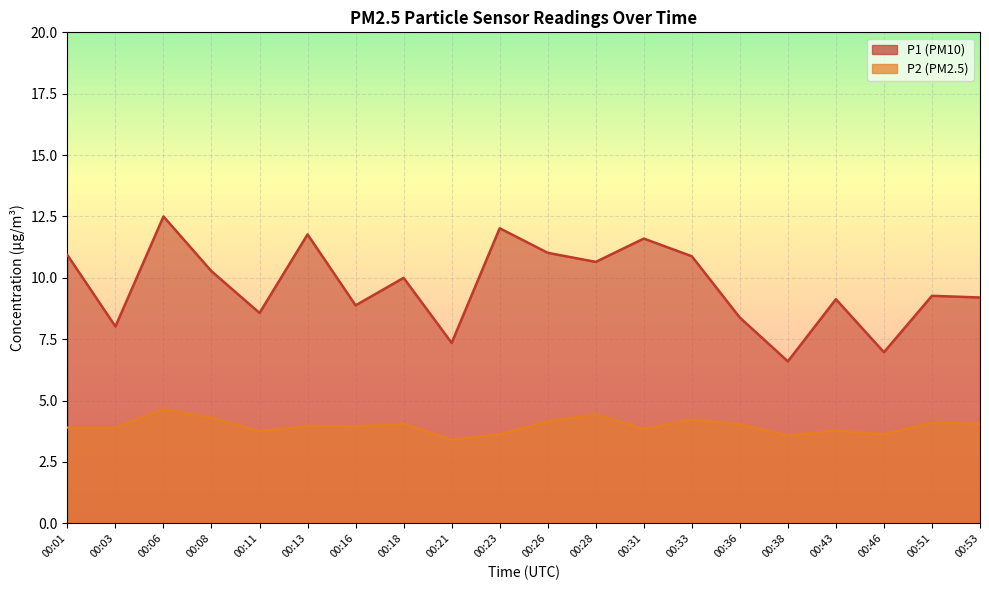

Where does the P1 series first go above 10?

00:01